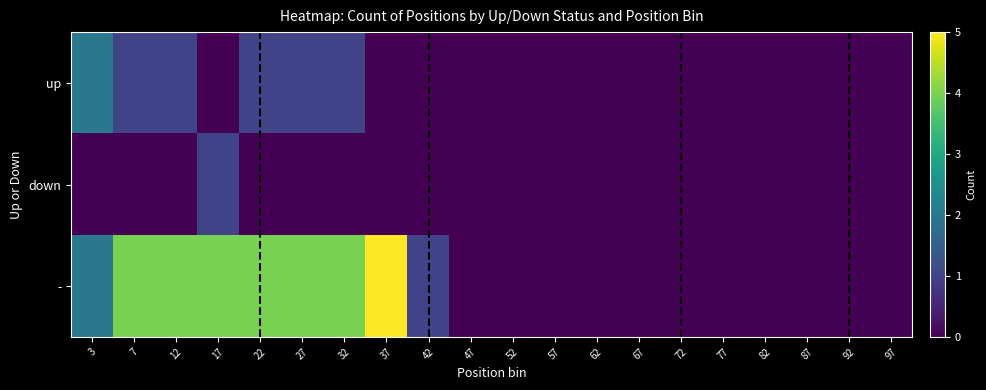

Rank the series by their maximum value, from lowest to highest.

down, up, -